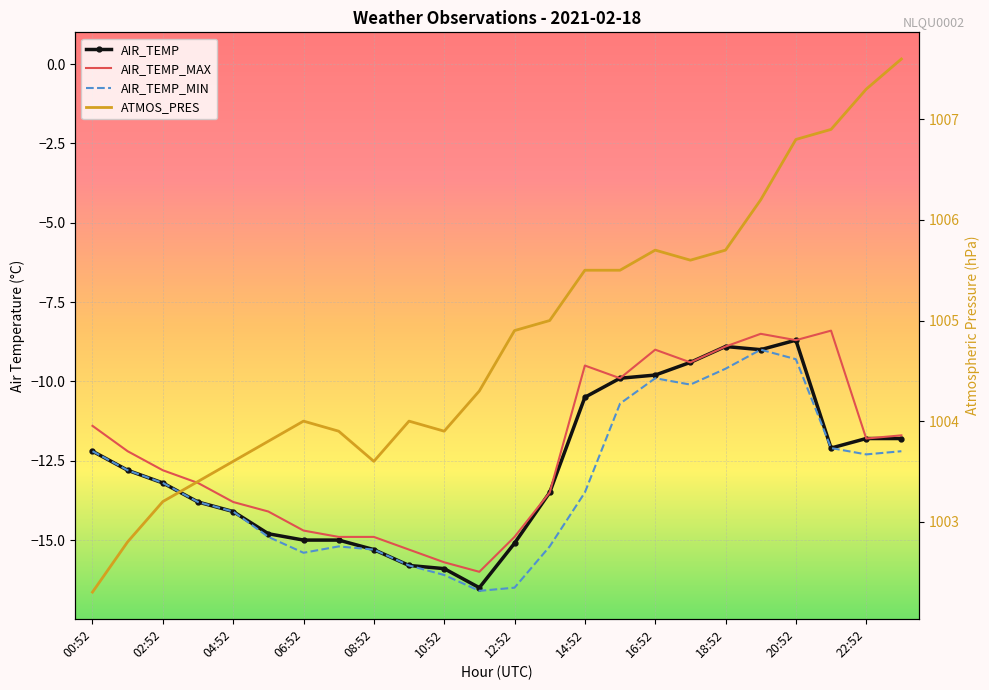

At which category is the sum across all series the highest?

20:52